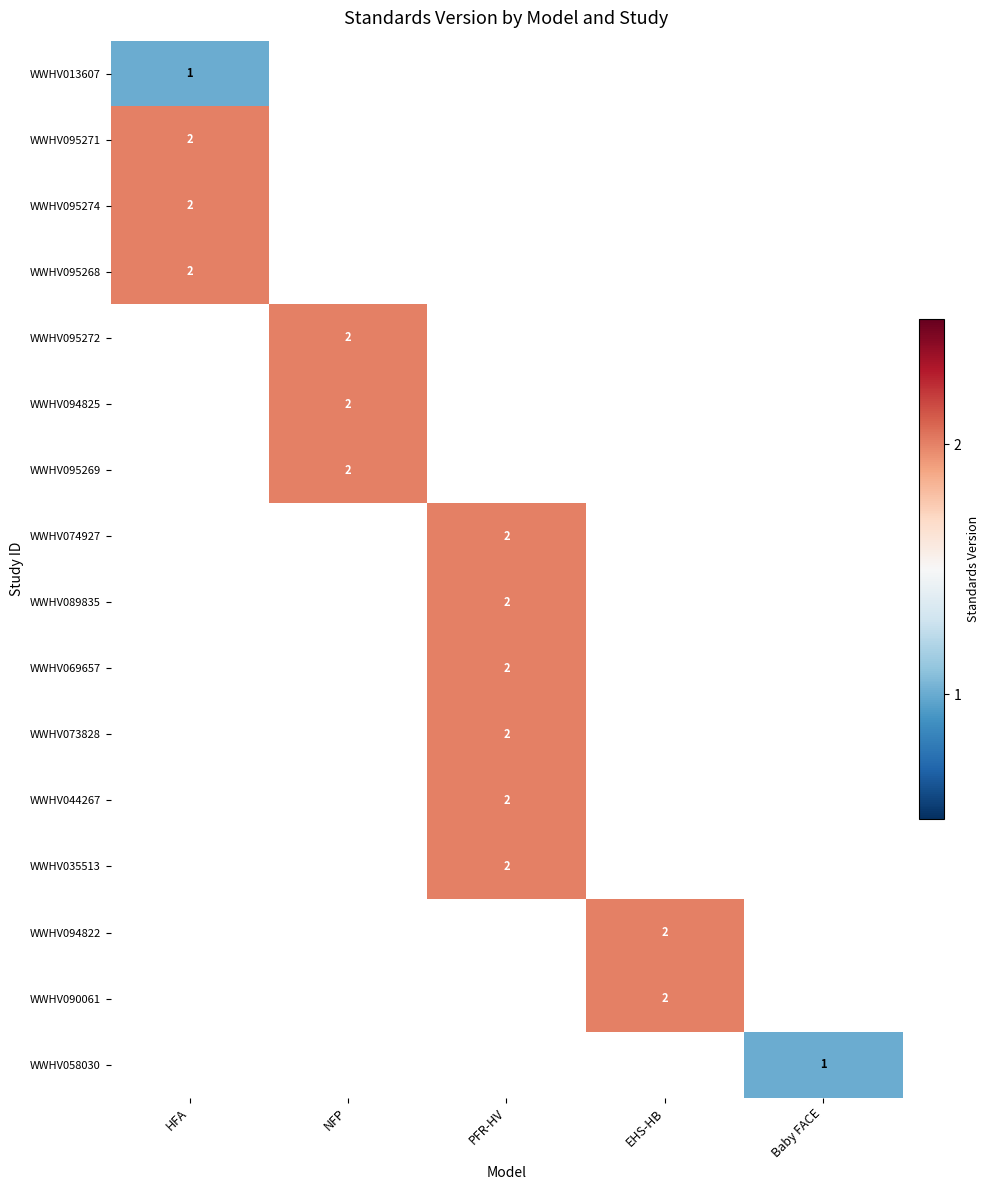

Is it true that WWHV095269 equals 2 at NFP?

True